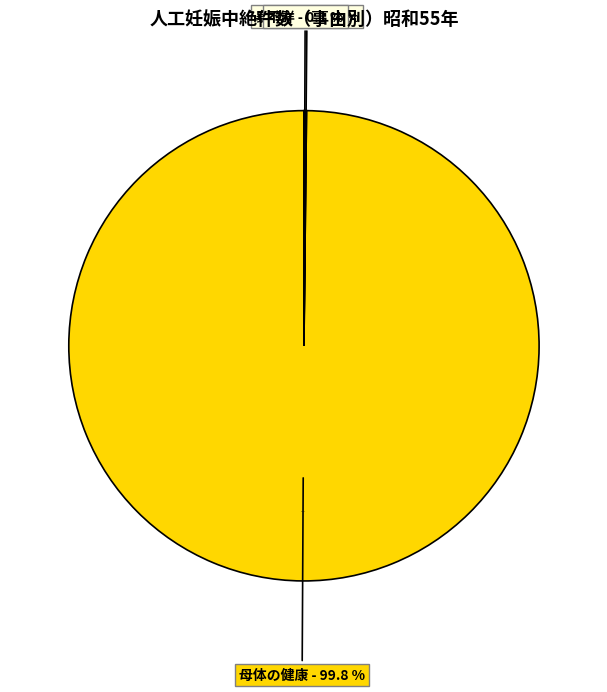

Between 不詳 and 母体の健康, which is larger?

母体の健康